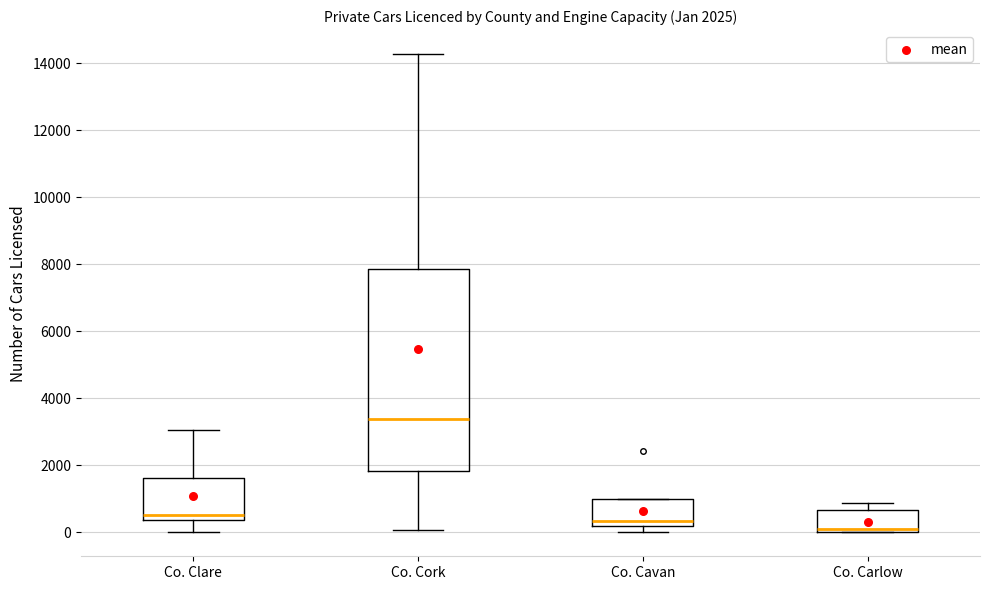

Which box has the highest median line?

Co. Cork